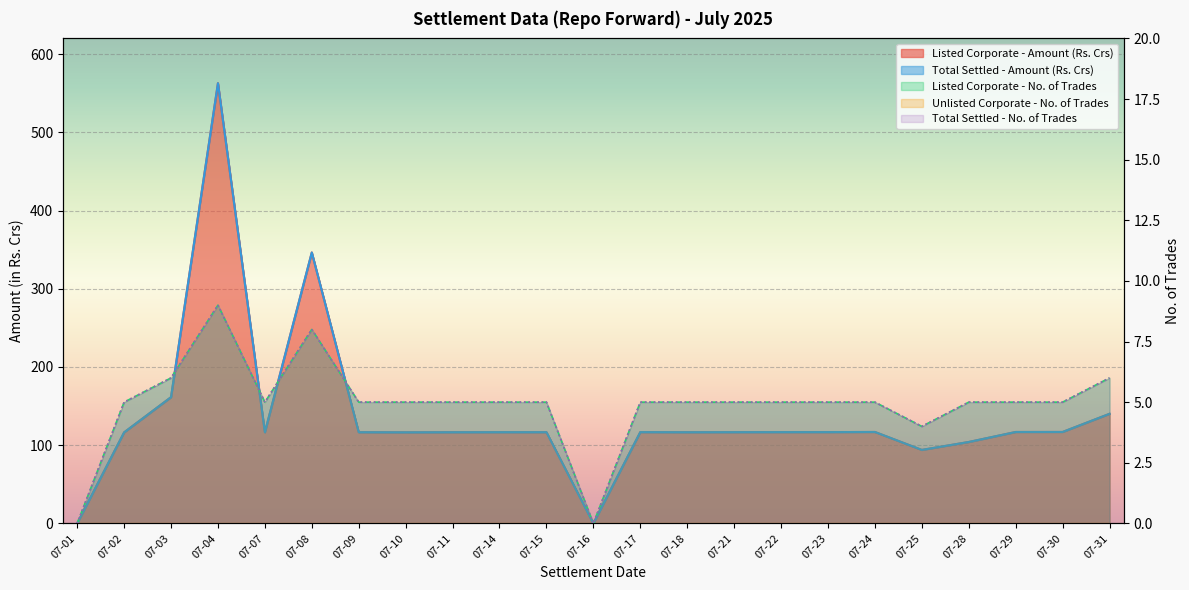

Is the value of Total Settled - No. of Trades at 07-17 greater than the value of Listed Corporate - Amount (Rs. Crs) at 07-02?

No